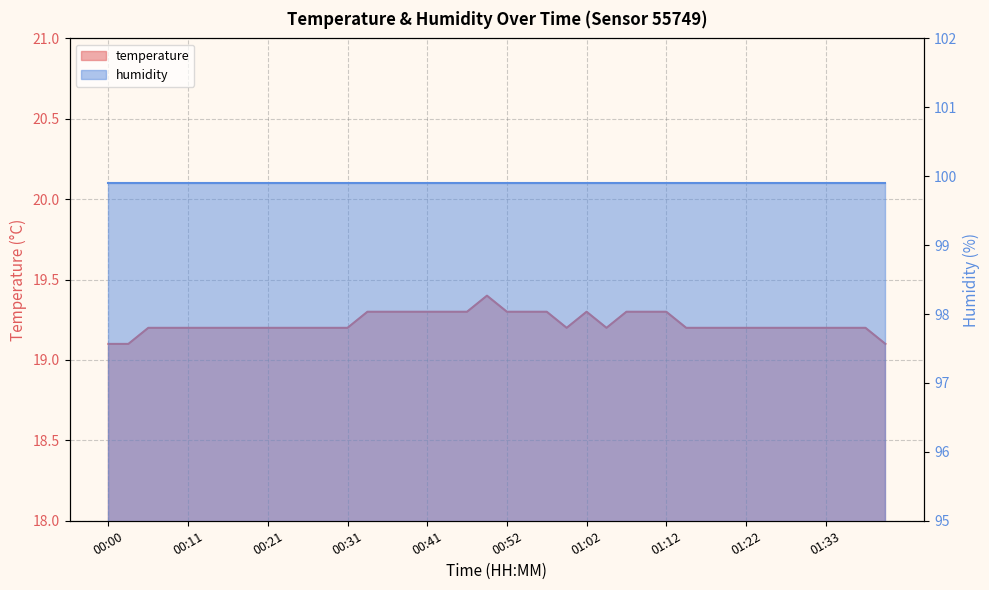

What is the label of the 1st point from the left?

00:00